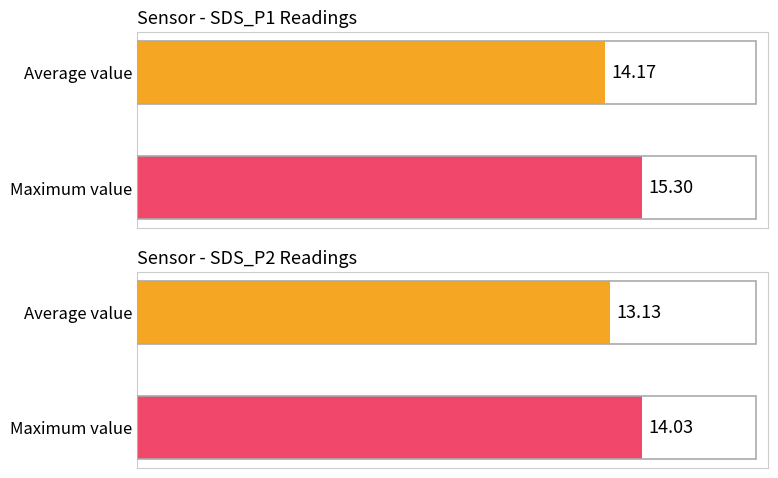

What is the average value of the Average utilization series?

14.2